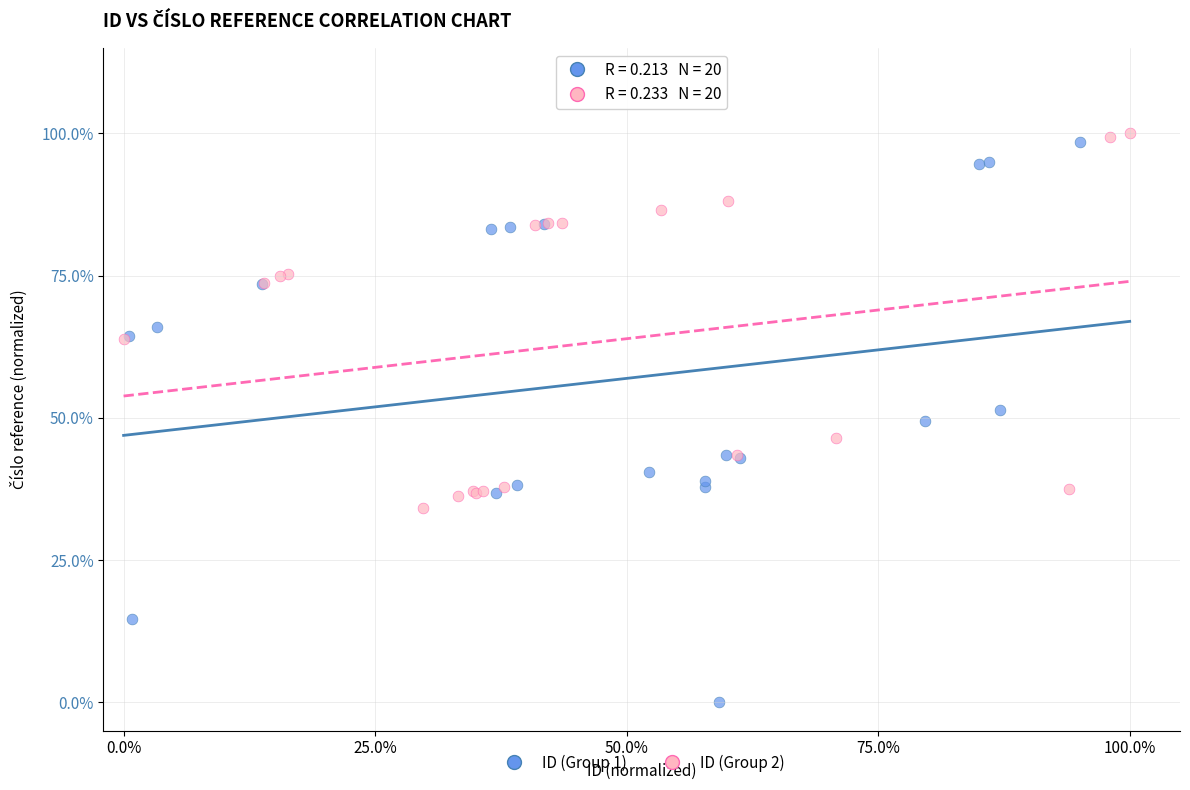

Which series has the largest Y range (max minus min)?

ID (Group 1)